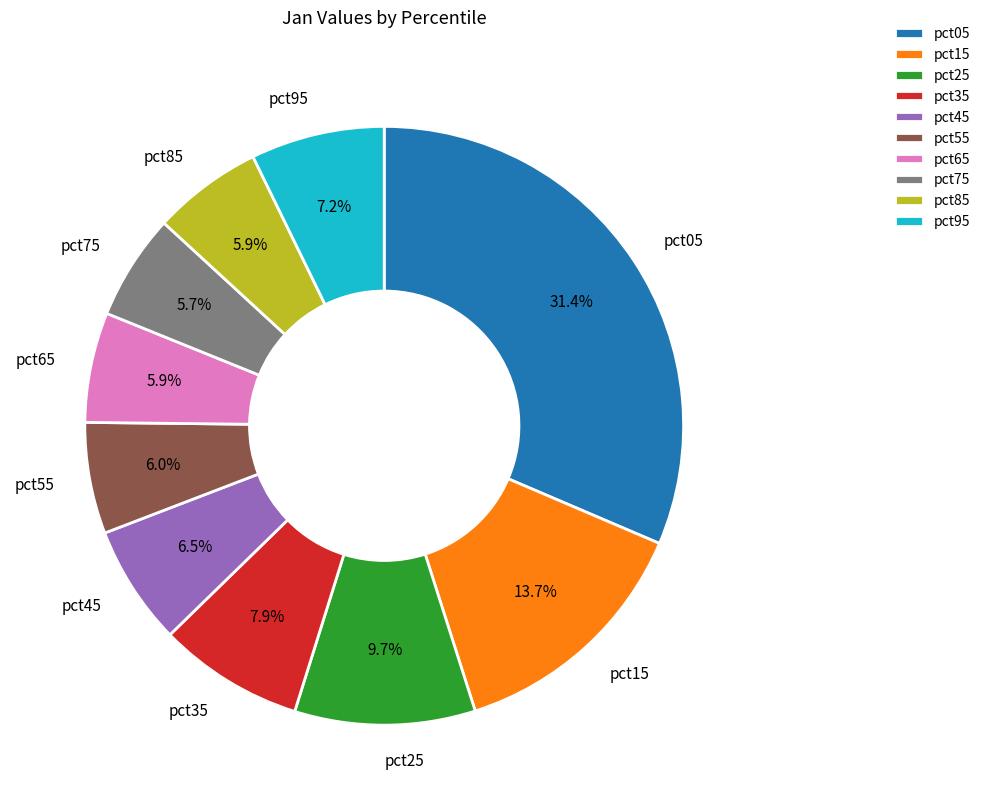

Combined, do pct25 and pct65 account for over 50%?

No